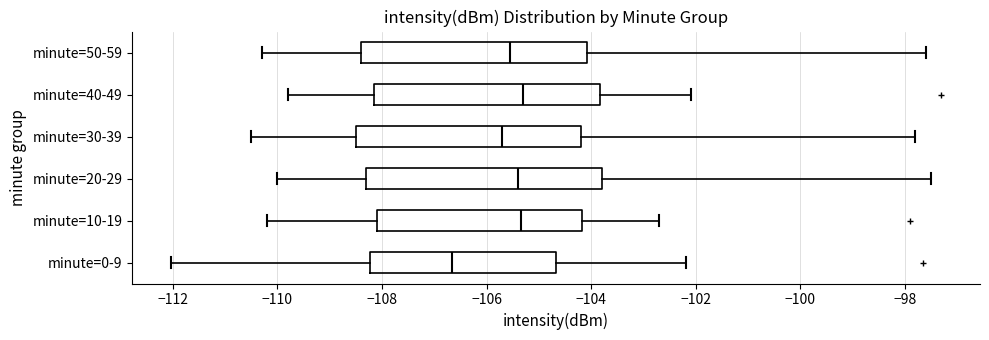

Reading bottom to top, transcribe this box plot: for each box, give where its median line is, the range the box spans, and where its two whiskers end, as read against the x-axis. The values are not printed on the chart, so give them approximately, as read against the axis.

minute=0-9: median -106.6, box -108.2 to -104.6, whiskers -112.0 to -102.2
minute=10-19: median -105.4, box -108.0 to -104.2, whiskers -110.2 to -102.6
minute=20-29: median -105.4, box -108.2 to -103.8, whiskers -110.0 to -97.4
minute=30-39: median -105.6, box -108.4 to -104.2, whiskers -110.4 to -97.8
minute=40-49: median -105.2, box -108.2 to -103.8, whiskers -109.8 to -102.0
minute=50-59: median -105.6, box -108.4 to -104.0, whiskers -110.2 to -97.6